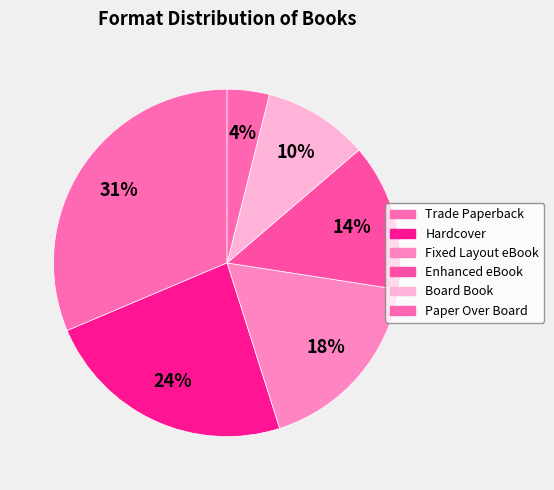

What percentage is the Trade Paperback slice, to the nearest percent?

31%